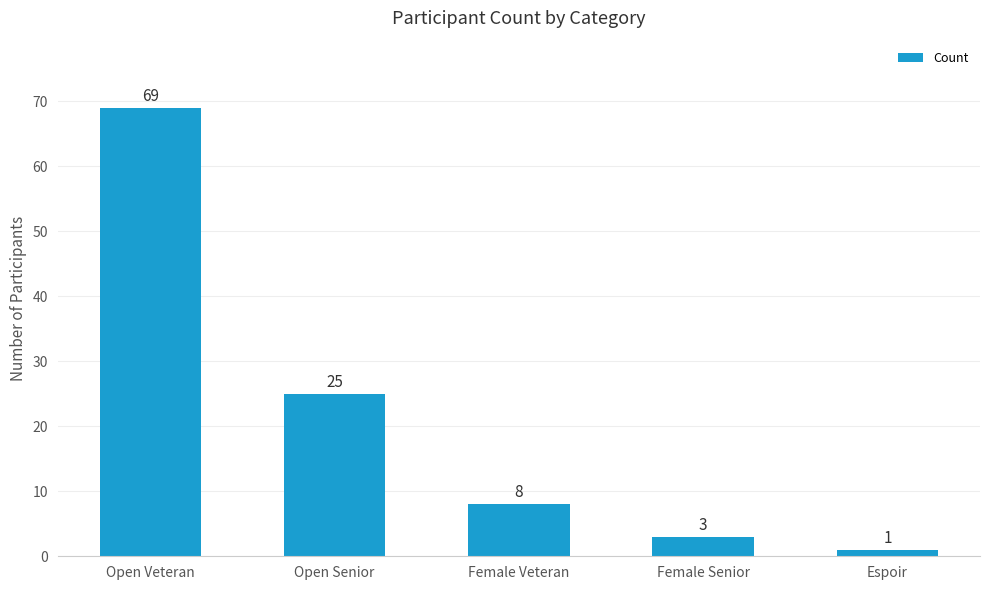

What is the minimum value shown in the chart?

1